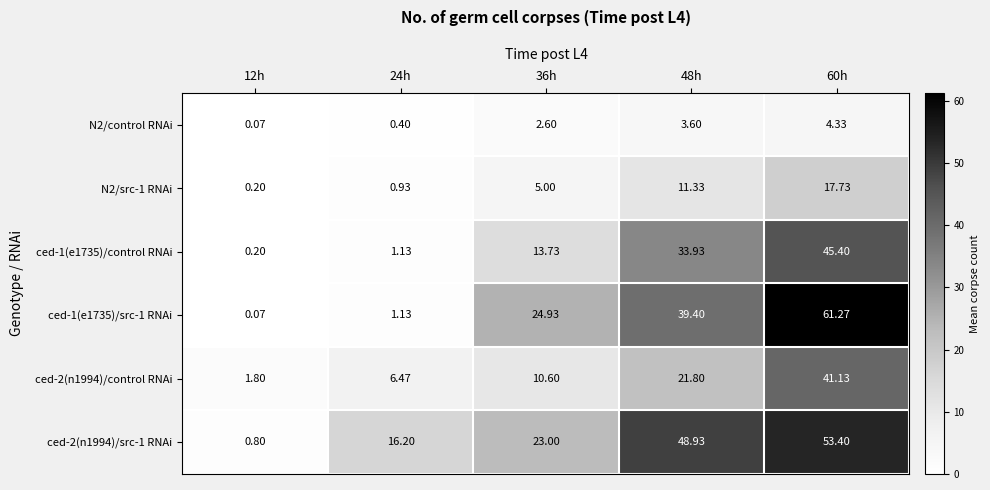

Is the value of ced-1(e1735)/src-1 RNAi at 48h greater than the value of ced-1(e1735)/control RNAi at 36h?

Yes